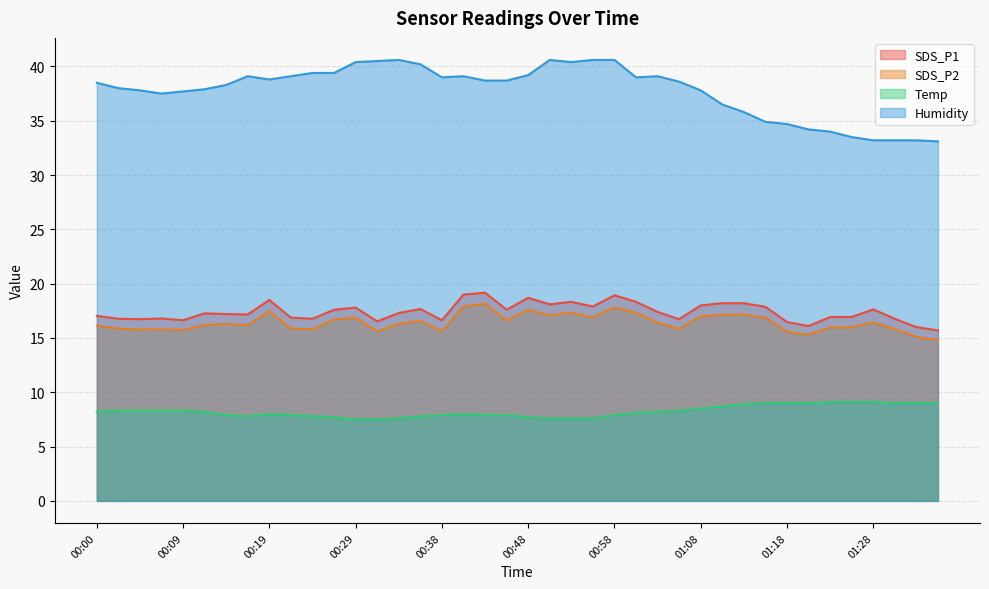

How many series are shown in this chart?

4